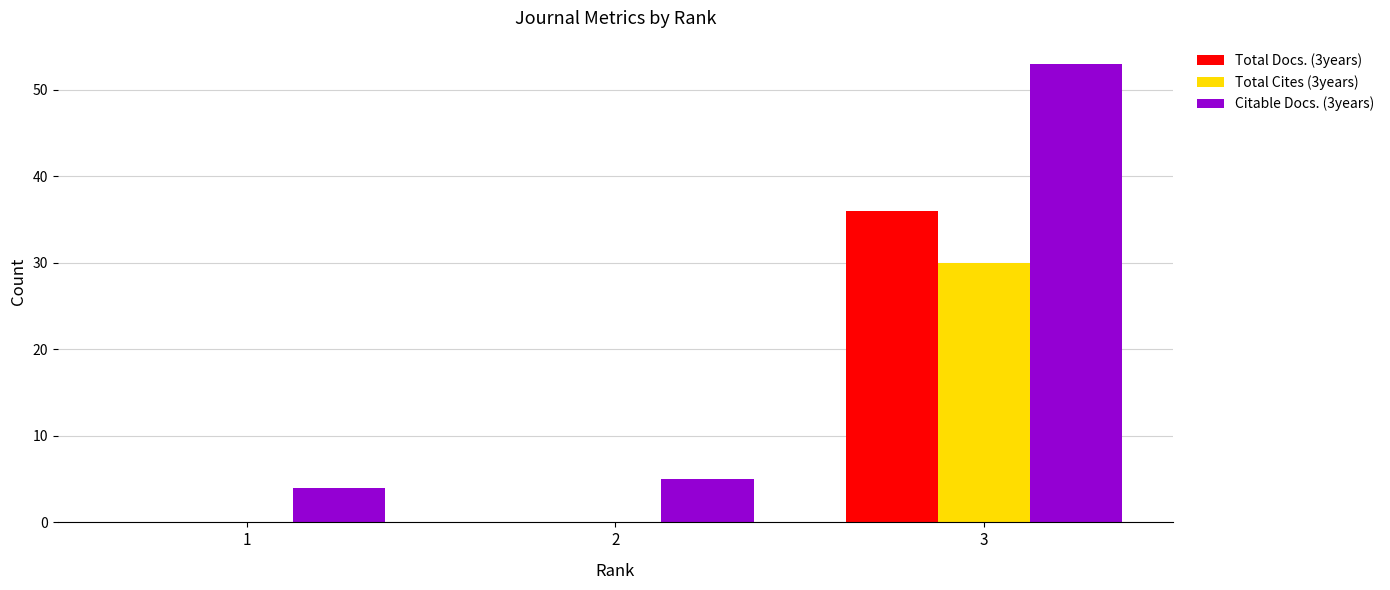

At which label does Citable Docs. (3years) reach its peak?

3